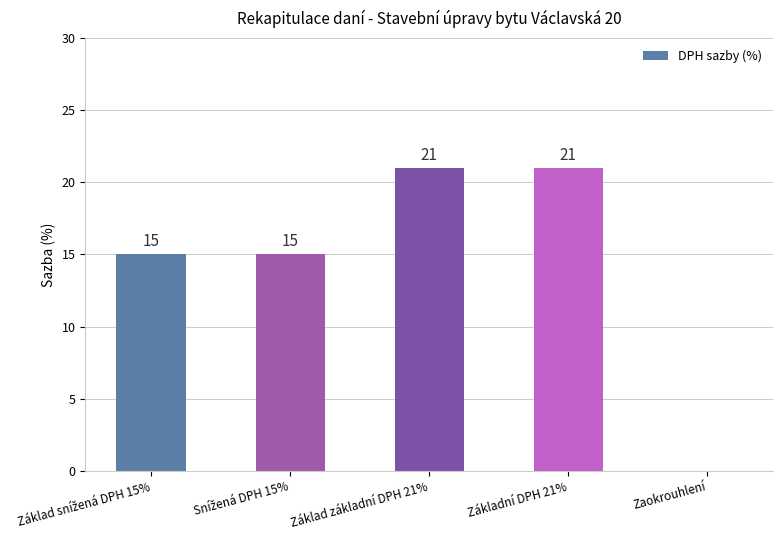

Reading right to left, what are all the values shown in this chart?

0	21	21	15	15